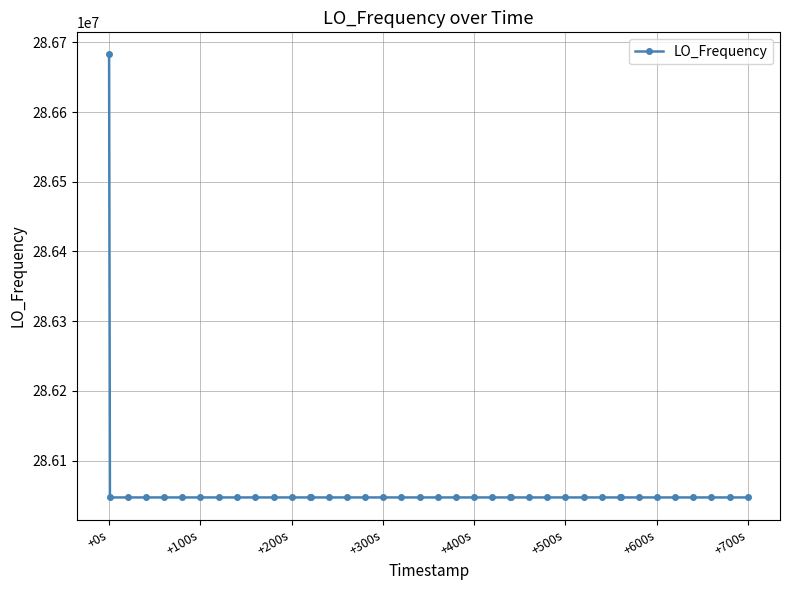

What is the sum of all values?

11442515705.9